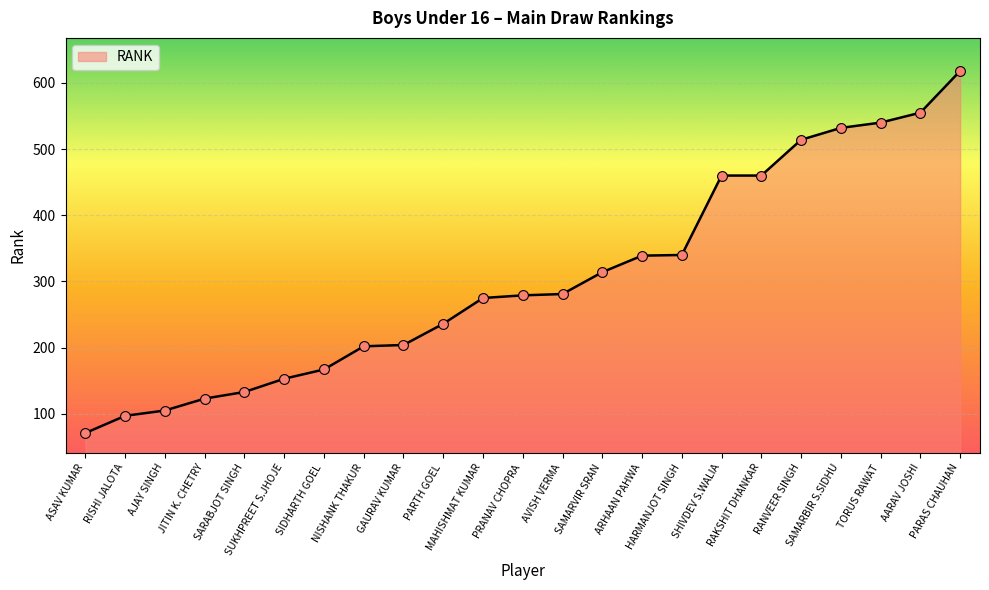

What is the ratio of the value at GAURAV KUMAR to the value at AVISH VERMA?

0.7